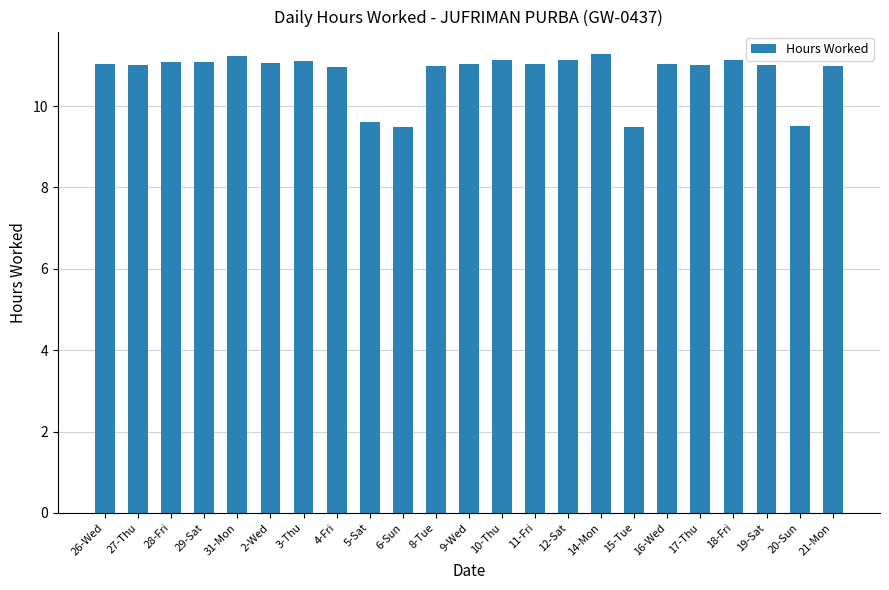

What value does the data have at 27-Thu?

11.0